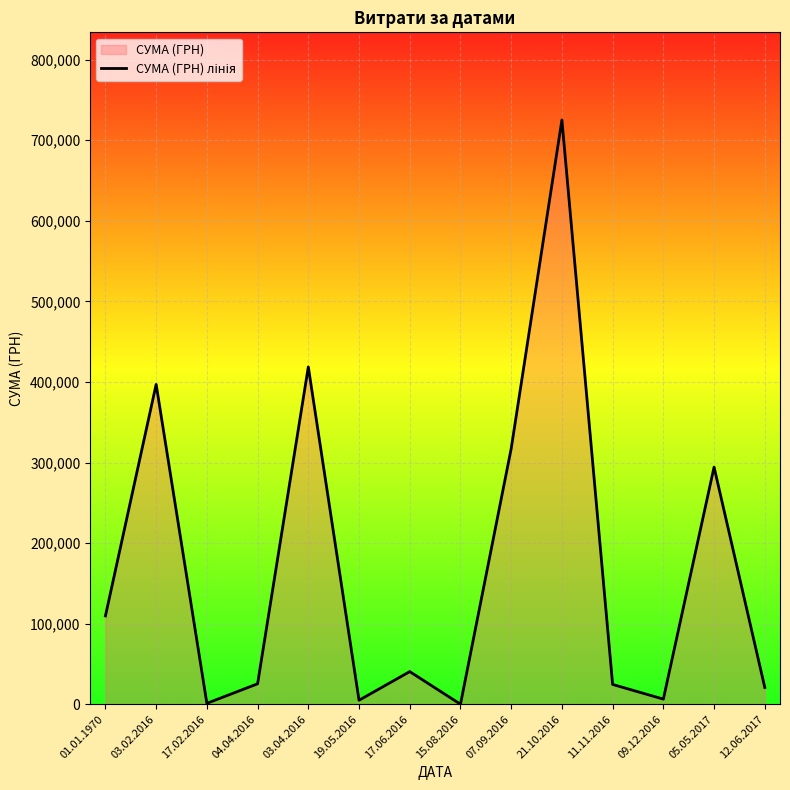

Between 01.01.1970 and 09.12.2016, which is larger?

01.01.1970